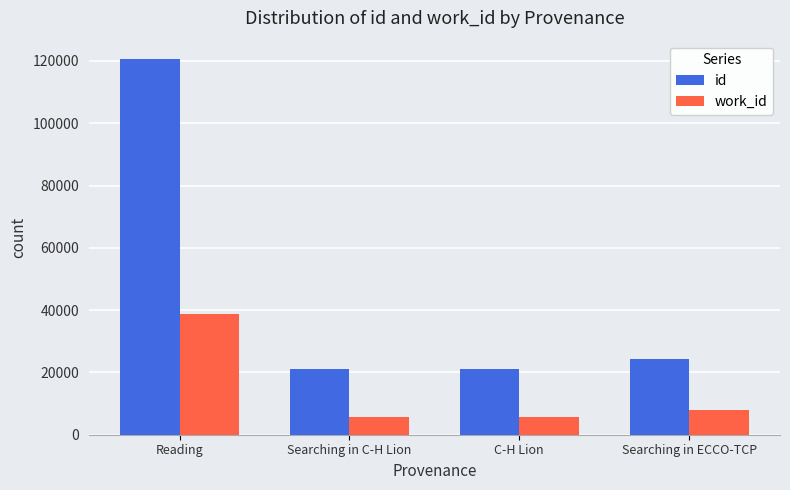

List the series in order of their peak value, lowest first.

work_id, id